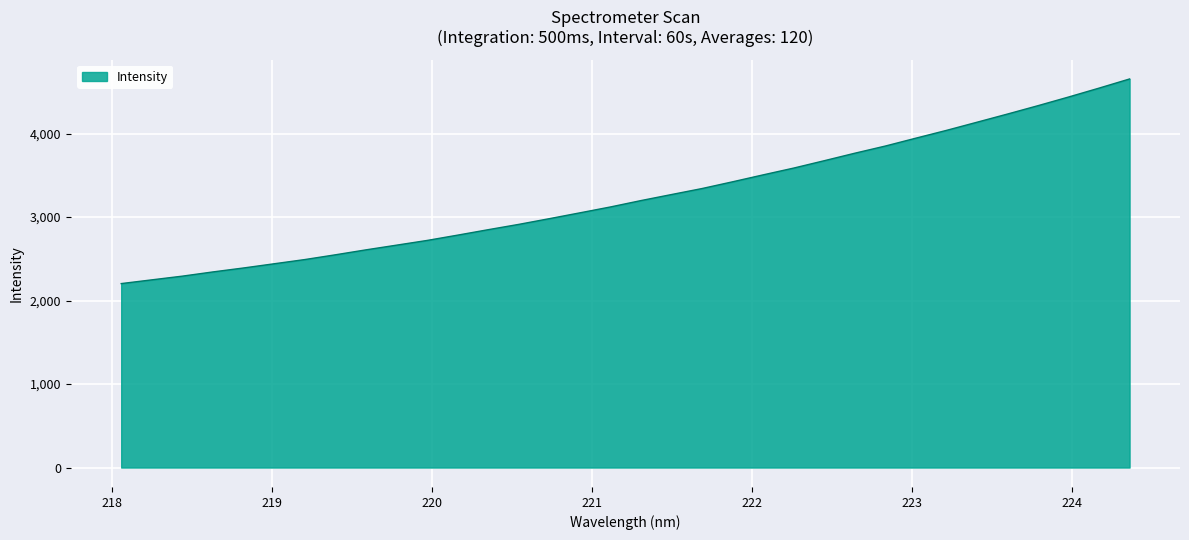

What is the smallest value displayed?

2203.1